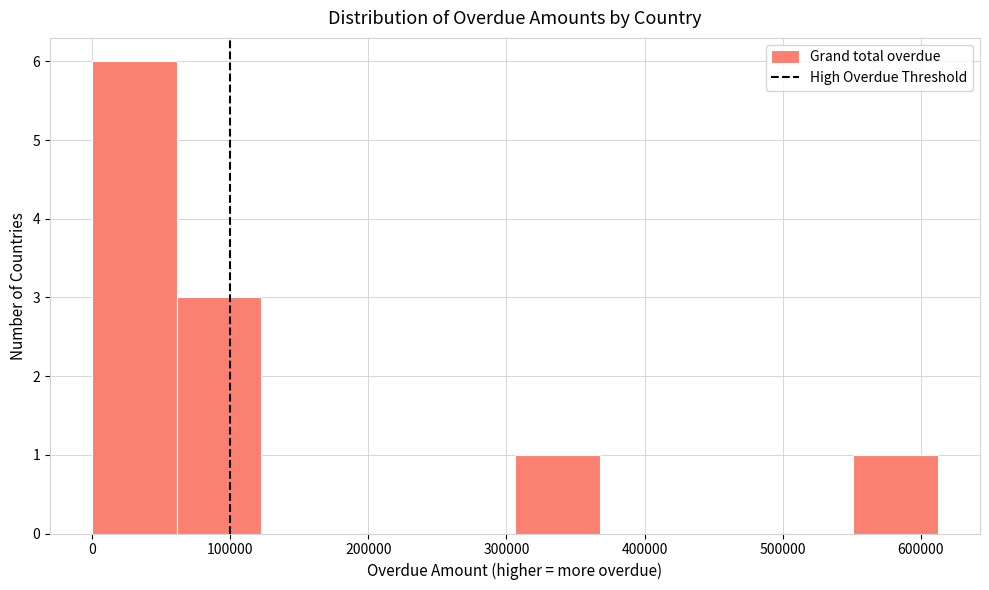

Reading left to right, list every bar in this chart as the range it spans on the x-axis followed by its height. Neither the bar edges nor the heights are printed on the chart, so give them approximately, as read against the axes.

0 to 60000: 6
60000 to 120000: 3
120000 to 180000: 0
180000 to 240000: 0
240000 to 310000: 0
310000 to 370000: 1
370000 to 430000: 0
430000 to 490000: 0
490000 to 550000: 0
550000 to 610000: 1